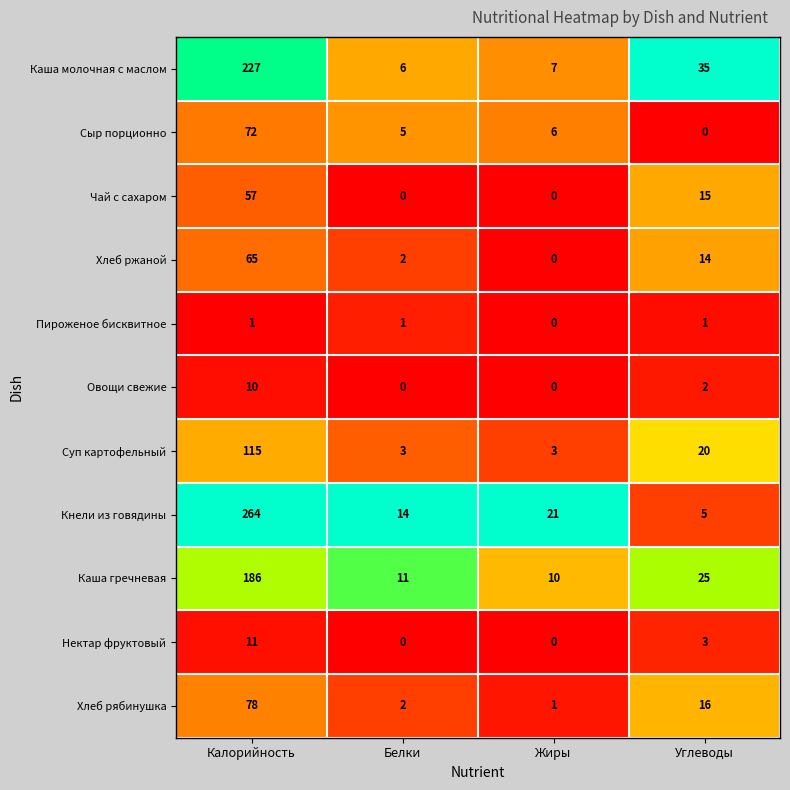

Which series has the widest spread of values?

Кнели из говядины